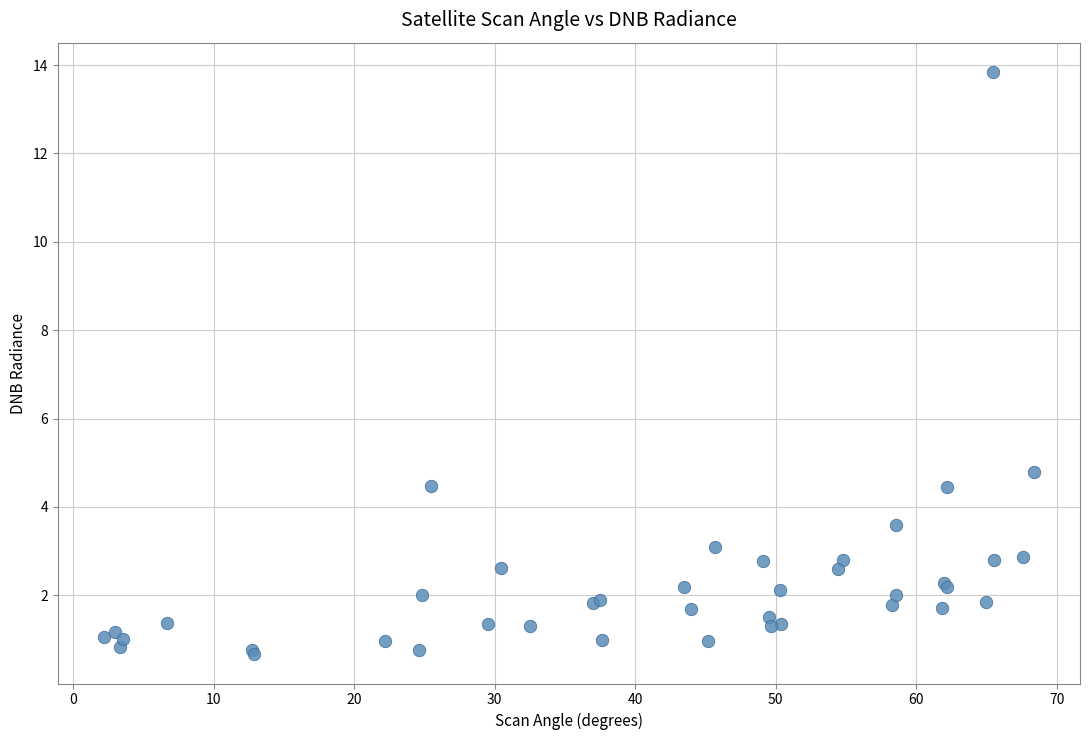

What Y value in the scatter plot is closest to 7?

4.8